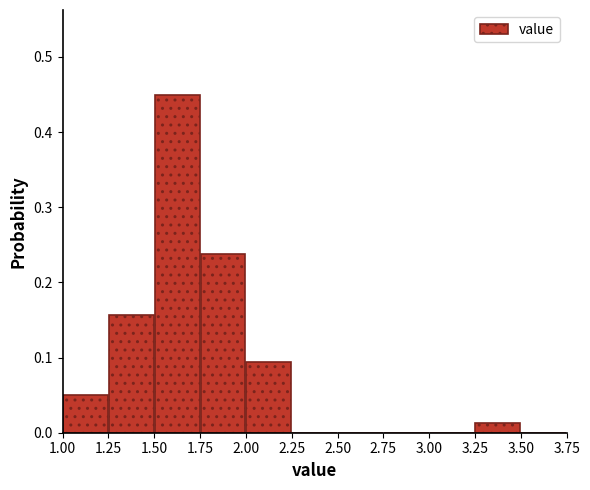

How tall is the bar that spans 1.50 to 1.75 on the x-axis? The values are not printed on the chart, so give them approximately, as read against the axis.

0.45